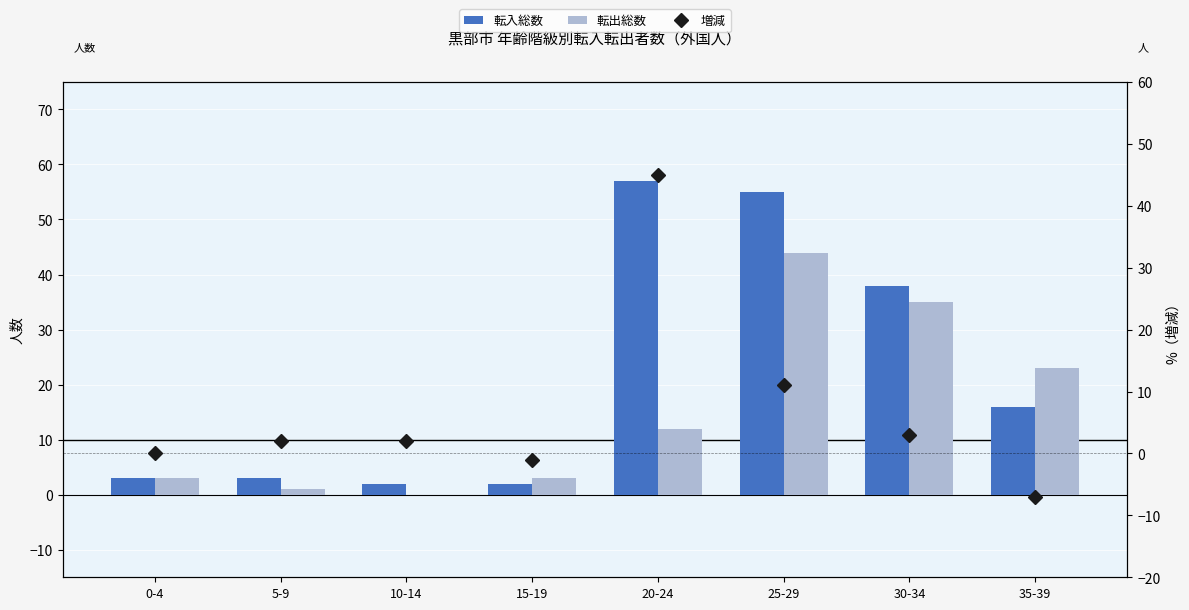

Rank the series at 10-14 from highest to lowest value.

転入総数, 増減, 転出総数